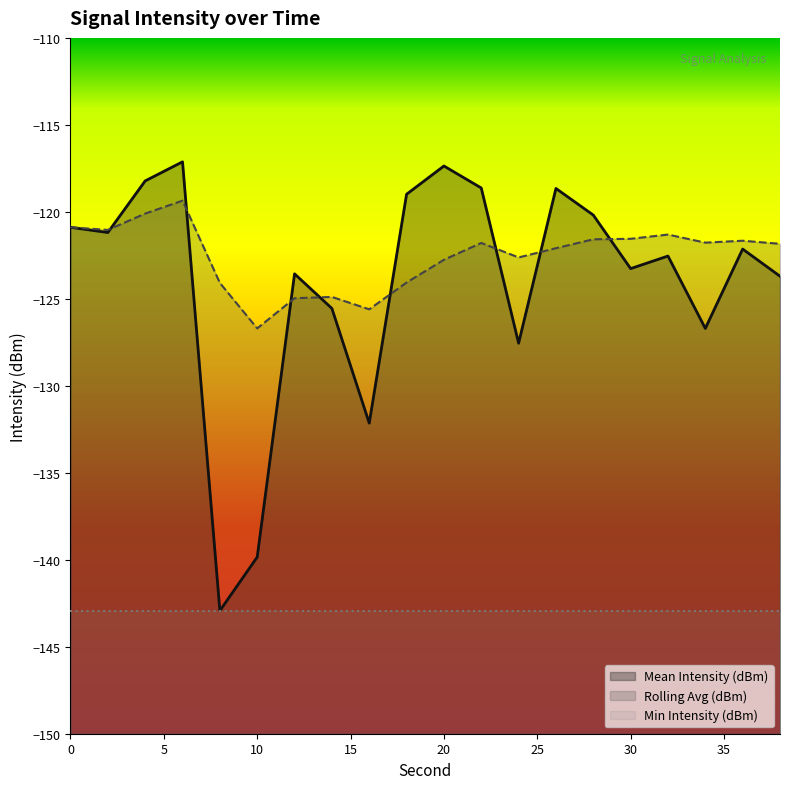

Reading left to right, extract all data points from this chart.

Mean Intensity (dBm): -120.9	-121.2	-118.2	-117.1	-142.9	-139.8	-123.6	-125.6	-132.1	-119.0	-117.4	-118.6	-127.6	-118.7	-120.2	-123.3	-122.5	-126.7	-122.1	-123.7
Rolling Avg (dBm): -120.9	-121.0	-120.1	-119.4	-124.1	-126.7	-125.0	-124.9	-125.6	-124.1	-122.8	-121.8	-122.6	-122.1	-121.6	-121.5	-121.3	-121.8	-121.7	-121.8